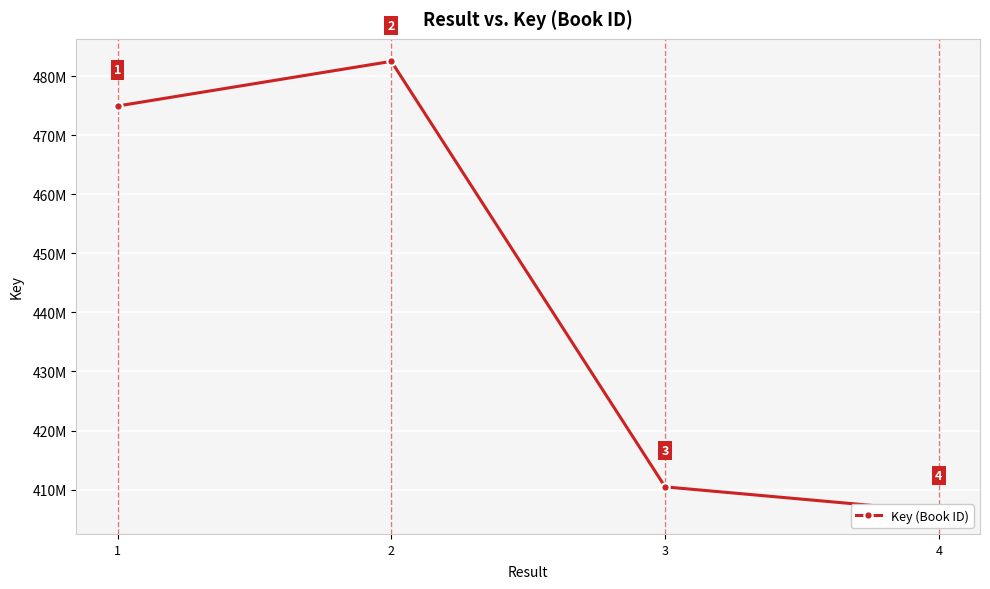

Rank the categories by value from lowest to highest.

4, 3, 1, 2